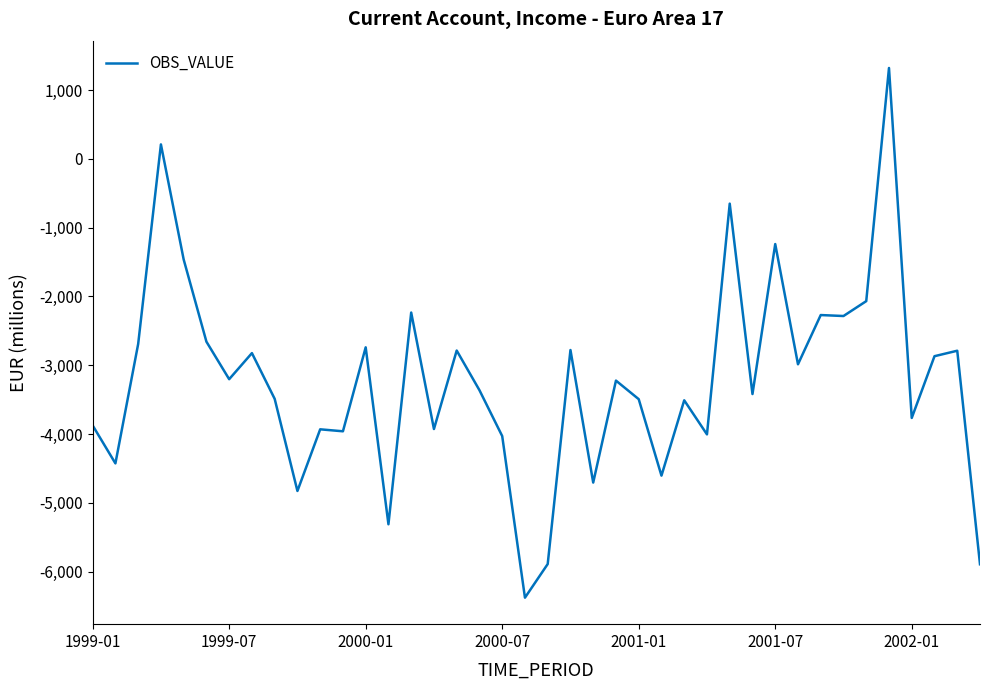

What is the greatest value displayed?

1322.1